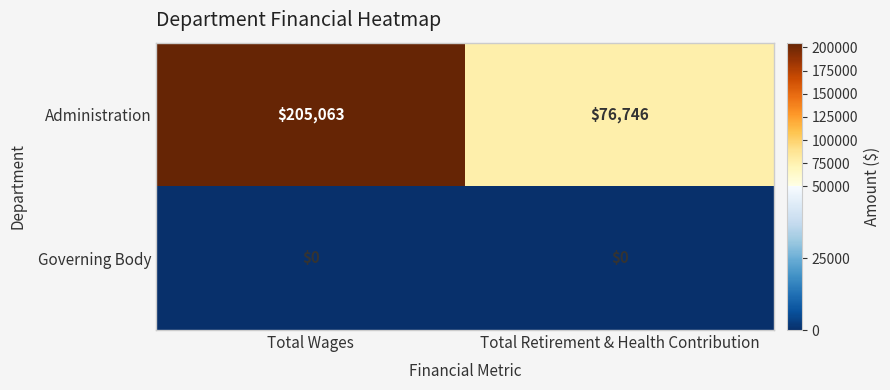

The Governing Body series shows 0 at Total Wages. True or false?

True